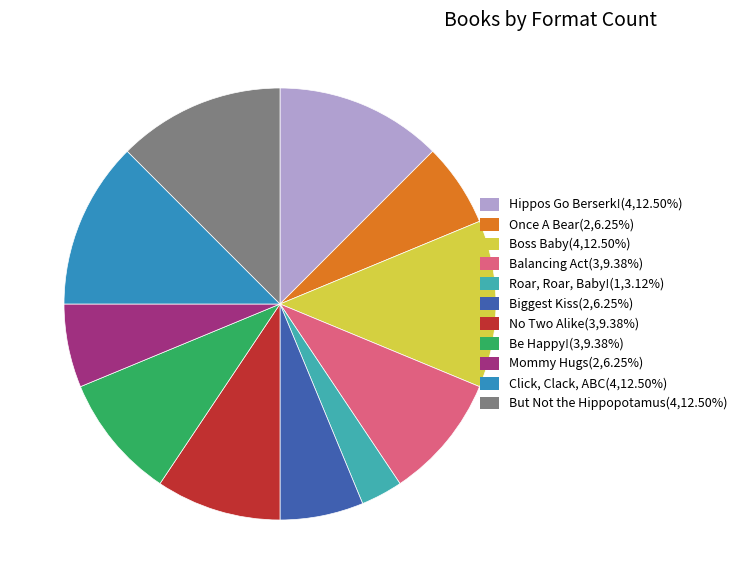

To the nearest percent, what is the combined percentage of Hippos Go Berserk! and No Two Alike?

22%